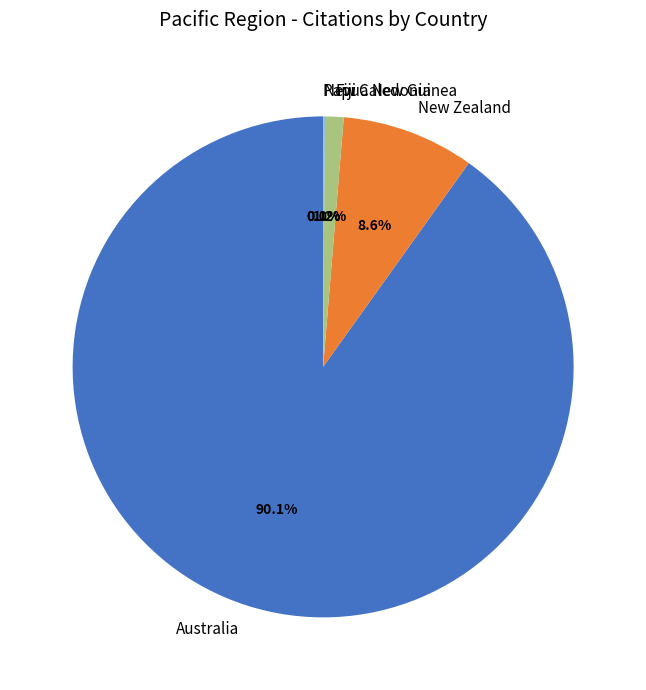

Which category accounts for the majority?

Australia